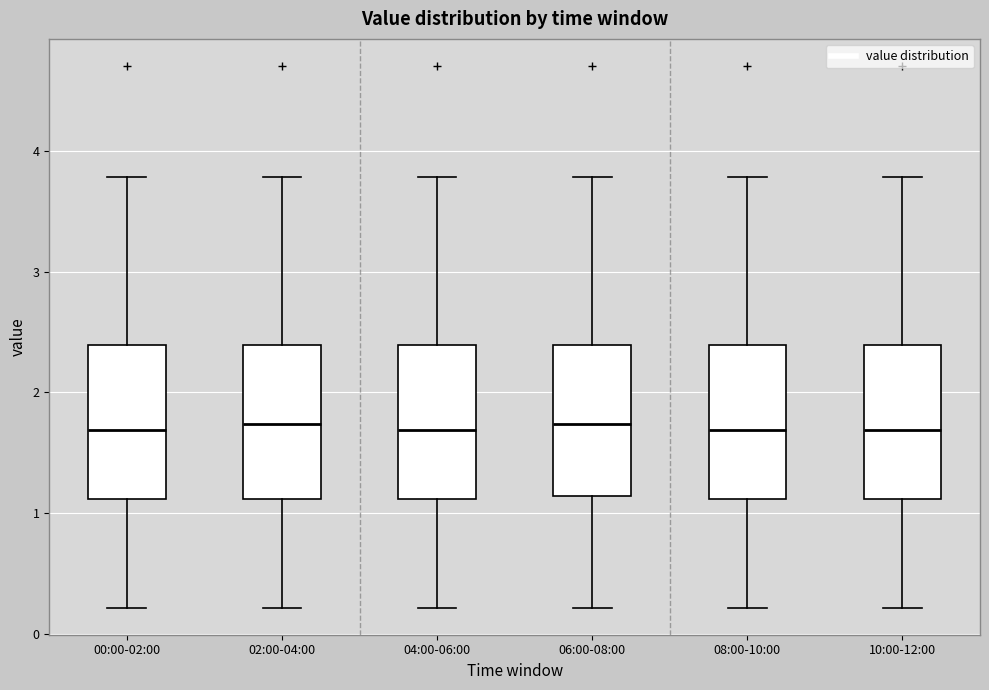

Reading left to right, read every box against the y-axis: the position of its median line, the range the box covers, and the ends of its whiskers. The values are not printed on the chart, so give them approximately, as read against the axis.

00:00-02:00: median 1.7, box 1.1 to 2.4, whiskers 0.2 to 3.8
02:00-04:00: median 1.7, box 1.1 to 2.4, whiskers 0.2 to 3.8
04:00-06:00: median 1.7, box 1.1 to 2.4, whiskers 0.2 to 3.8
06:00-08:00: median 1.7, box 1.1 to 2.4, whiskers 0.2 to 3.8
08:00-10:00: median 1.7, box 1.1 to 2.4, whiskers 0.2 to 3.8
10:00-12:00: median 1.7, box 1.1 to 2.4, whiskers 0.2 to 3.8